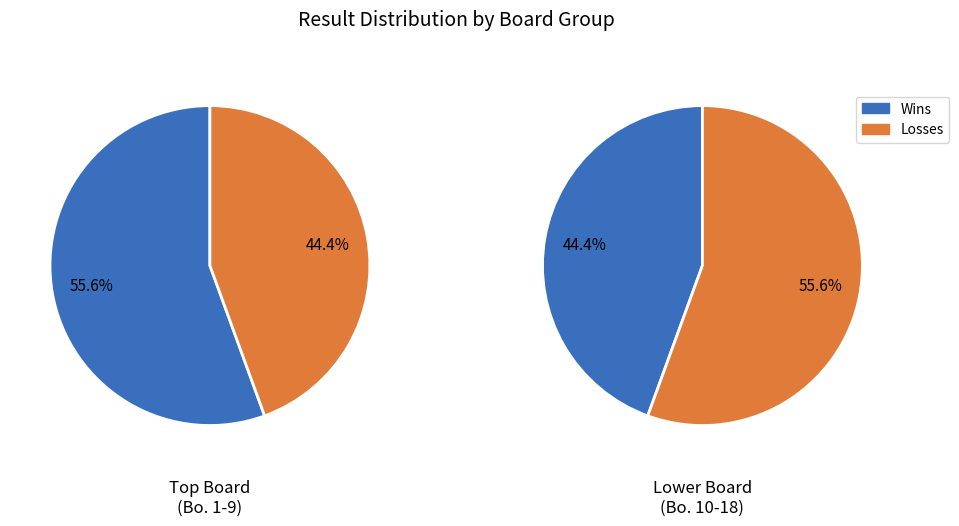

What portion of the pie excludes 1?

100.0%